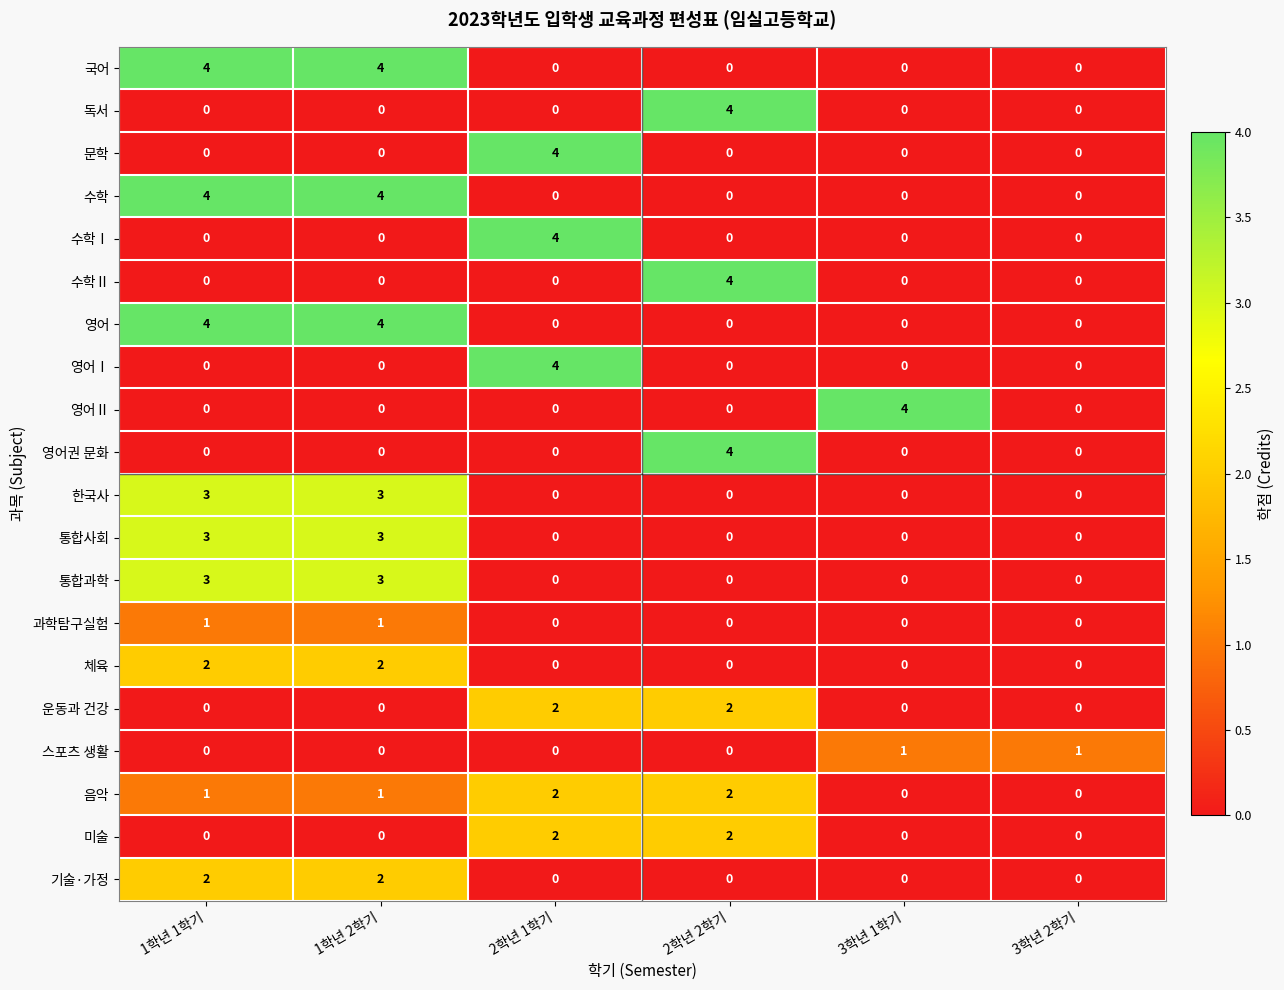

How many values in 수학Ⅰ are above zero?

1